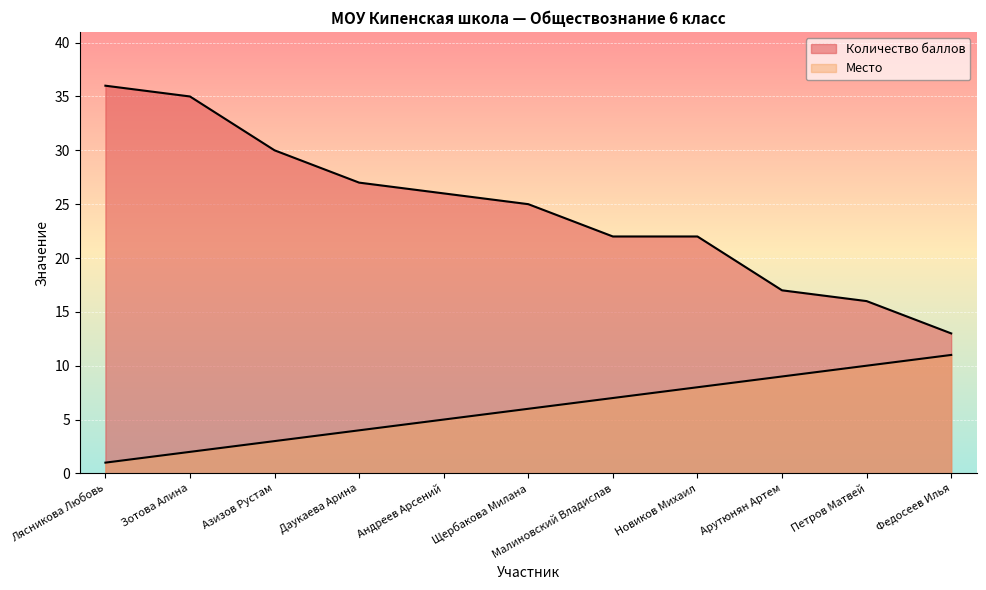

Is the value of Количество баллов at Азизов Рустам greater than the value of Место at Новиков Михаил?

Yes